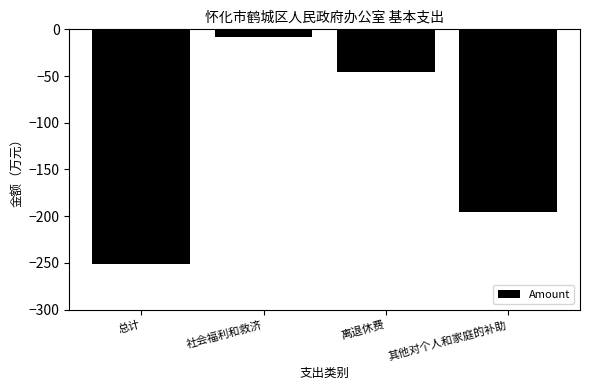

At which category does the chart reach its peak across all series?

社会福利和救济